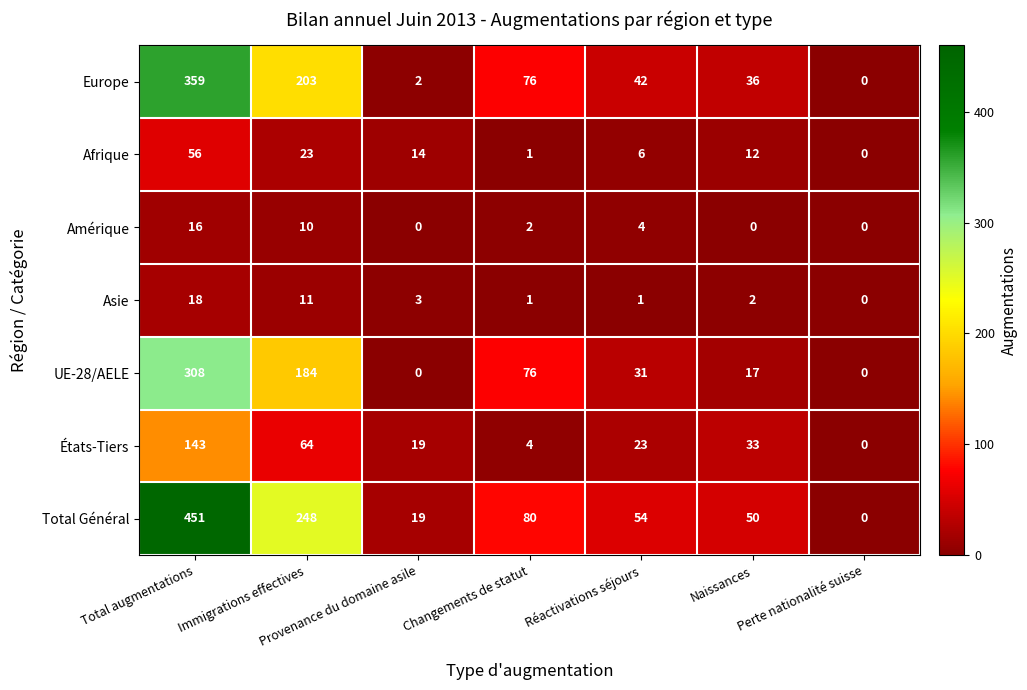

The value of Total Général at Réactivations séjours is 94. True or false?

False